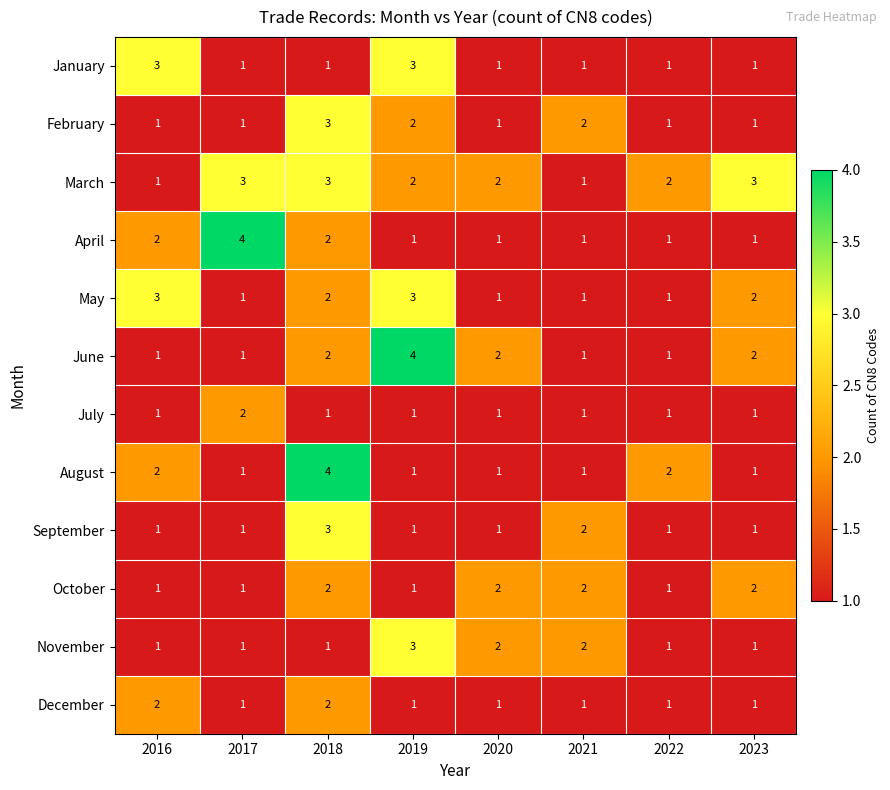

At how many categories does at least one series exceed 1?

8